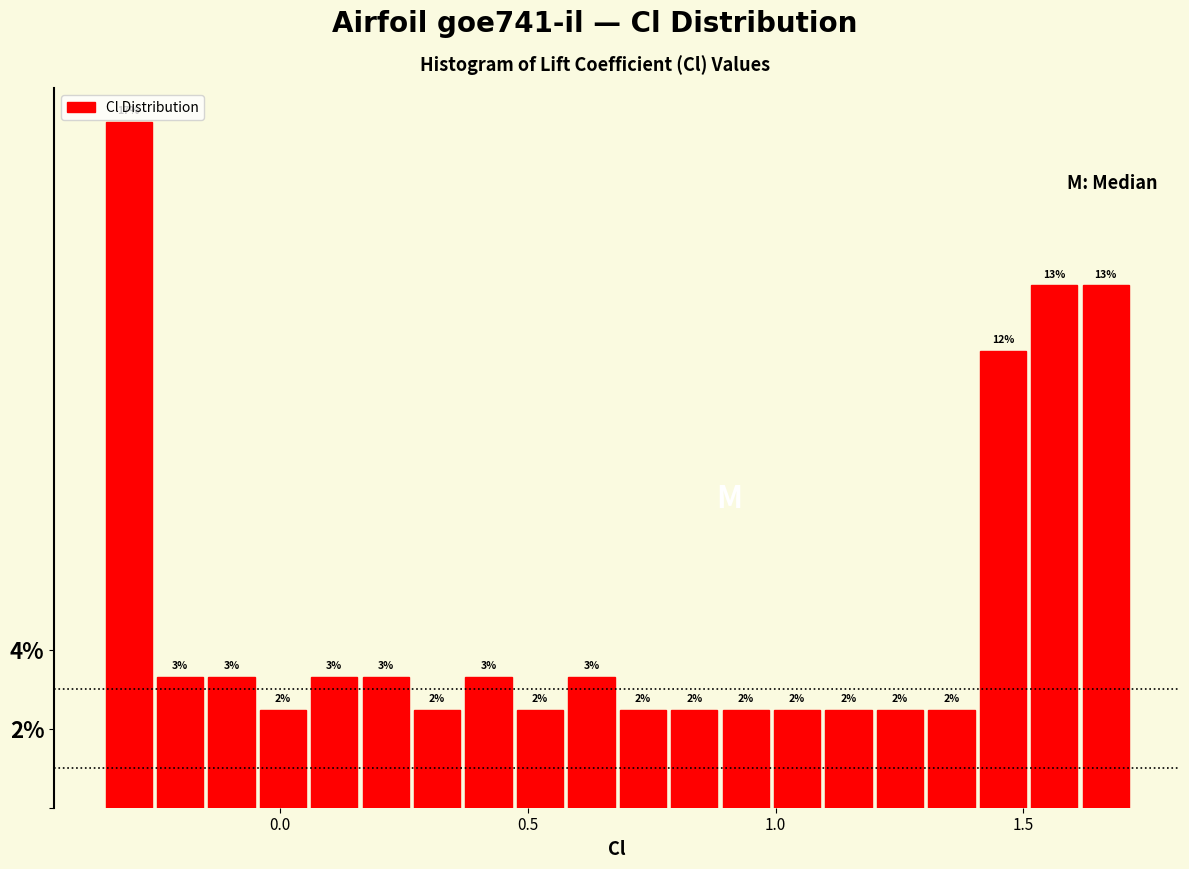

Read against the x-axis, roughly where is the centre of the tallest bar?

-0.30